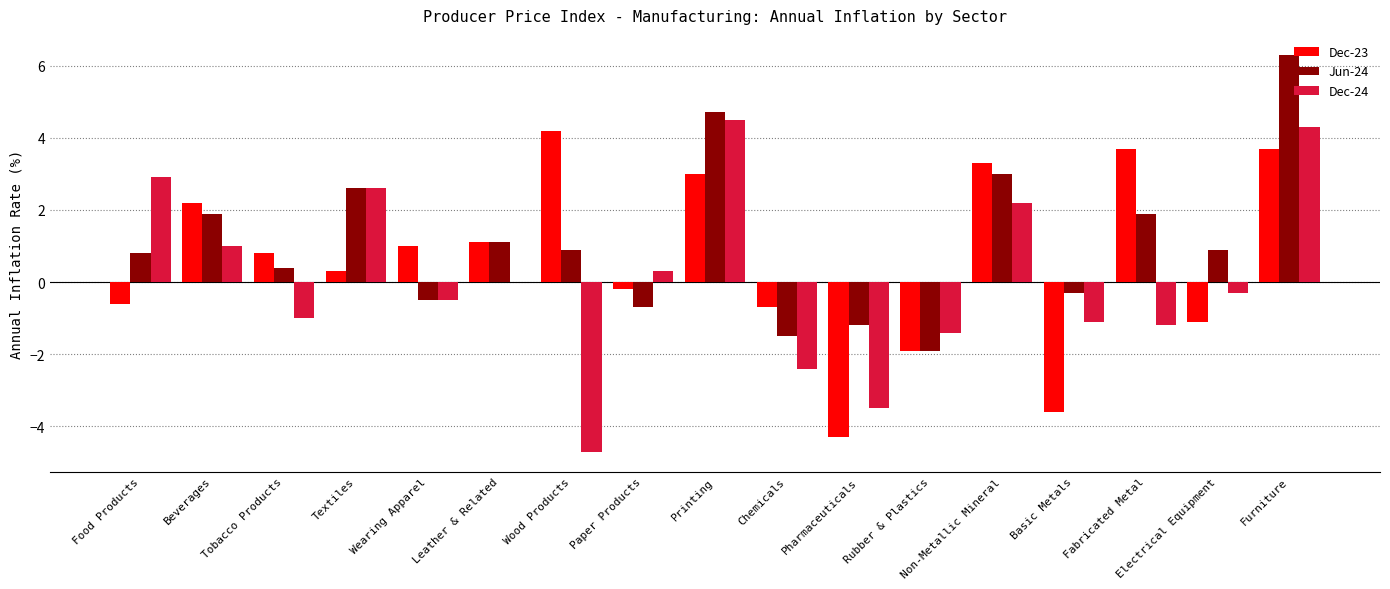

The value of Dec-23 at Wearing Apparel is 0.3. True or false?

False